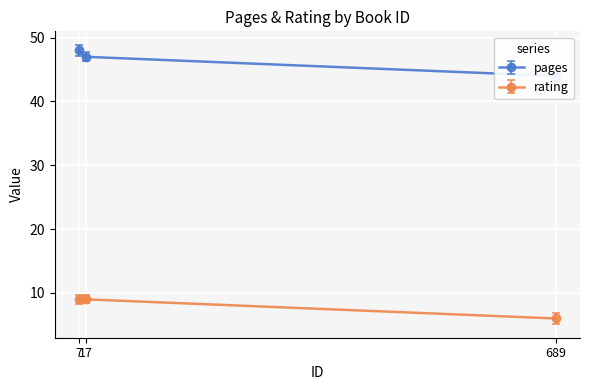

Does the chart display data point markers on the line(s)?

Yes